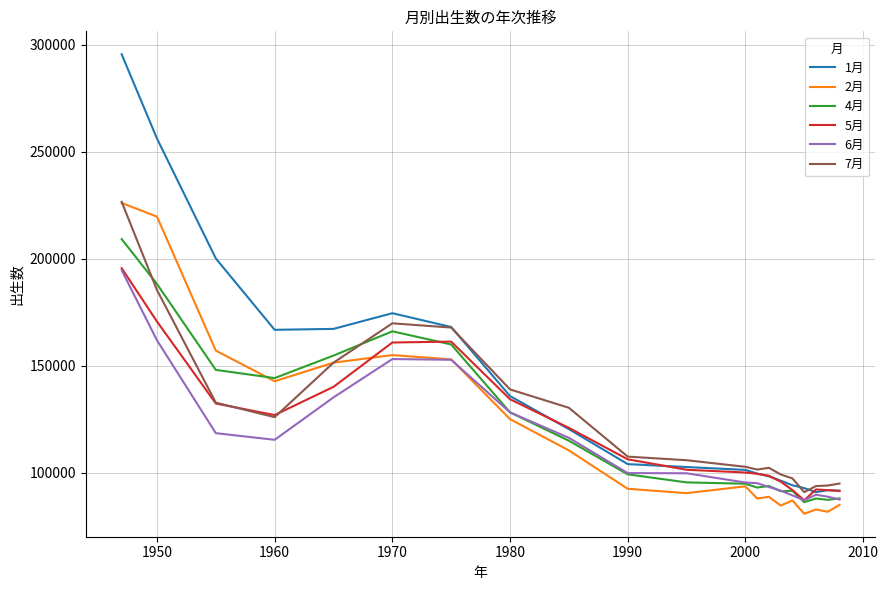

True or false: 2月 and 1月 cross at least once.

False